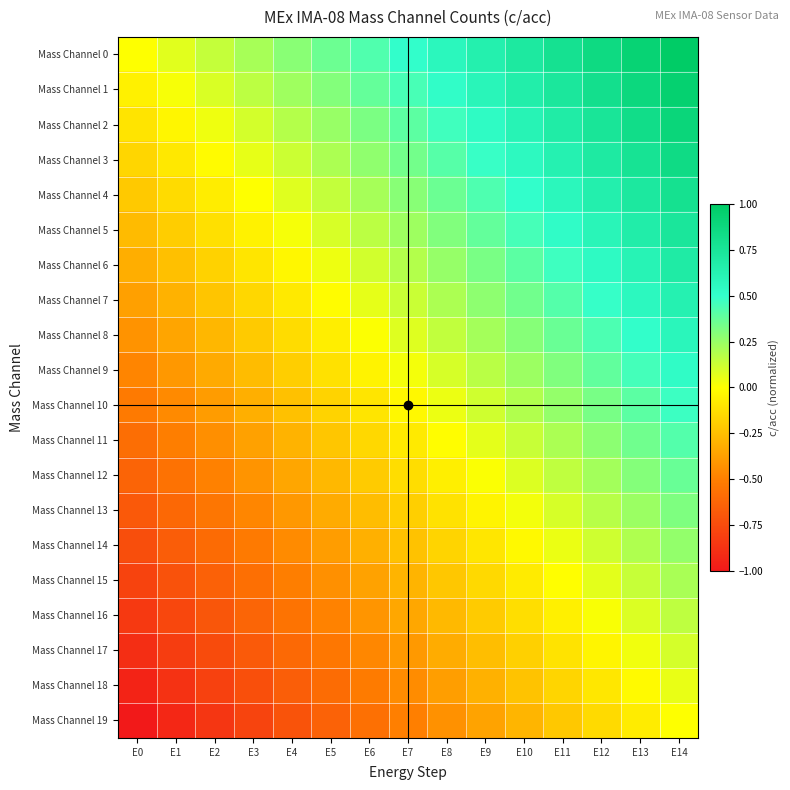

Reading left to right, what are all the values shown in this chart?

Mass Channel 0: E0=0.0	E1=0.1	E2=0.1	E3=0.2	E4=0.3	E5=0.4	E6=0.4	E7=0.5	E8=0.6	E9=0.6	E10=0.7	E11=0.8	E12=0.9	E13=0.9	E14=1.0
Mass Channel 1: E0=-0.1	E1=0.0	E2=0.1	E3=0.2	E4=0.2	E5=0.3	E6=0.4	E7=0.4	E8=0.5	E9=0.6	E10=0.7	E11=0.7	E12=0.8	E13=0.9	E14=0.9
Mass Channel 2: E0=-0.1	E1=-0.0	E2=0.0	E3=0.1	E4=0.2	E5=0.3	E6=0.3	E7=0.4	E8=0.5	E9=0.5	E10=0.6	E11=0.7	E12=0.8	E13=0.8	E14=0.9
Mass Channel 3: E0=-0.2	E1=-0.1	E2=-0.0	E3=0.1	E4=0.1	E5=0.2	E6=0.3	E7=0.3	E8=0.4	E9=0.5	E10=0.6	E11=0.6	E12=0.7	E13=0.8	E14=0.8
Mass Channel 4: E0=-0.2	E1=-0.1	E2=-0.1	E3=0.0	E4=0.1	E5=0.1	E6=0.2	E7=0.3	E8=0.4	E9=0.4	E10=0.5	E11=0.6	E12=0.6	E13=0.7	E14=0.8
Mass Channel 5: E0=-0.3	E1=-0.2	E2=-0.1	E3=-0.0	E4=0.0	E5=0.1	E6=0.2	E7=0.2	E8=0.3	E9=0.4	E10=0.5	E11=0.5	E12=0.6	E13=0.7	E14=0.7
Mass Channel 6: E0=-0.3	E1=-0.2	E2=-0.2	E3=-0.1	E4=-0.0	E5=0.0	E6=0.1	E7=0.2	E8=0.3	E9=0.3	E10=0.4	E11=0.5	E12=0.5	E13=0.6	E14=0.7
Mass Channel 7: E0=-0.4	E1=-0.3	E2=-0.2	E3=-0.2	E4=-0.1	E5=-0.0	E6=0.1	E7=0.1	E8=0.2	E9=0.3	E10=0.3	E11=0.4	E12=0.5	E13=0.6	E14=0.6
Mass Channel 8: E0=-0.4	E1=-0.3	E2=-0.3	E3=-0.2	E4=-0.1	E5=-0.1	E6=0.0	E7=0.1	E8=0.2	E9=0.2	E10=0.3	E11=0.4	E12=0.4	E13=0.5	E14=0.6
Mass Channel 9: E0=-0.5	E1=-0.4	E2=-0.3	E3=-0.3	E4=-0.2	E5=-0.1	E6=-0.0	E7=0.0	E8=0.1	E9=0.2	E10=0.2	E11=0.3	E12=0.4	E13=0.5	E14=0.5
Mass Channel 10: E0=-0.5	E1=-0.5	E2=-0.4	E3=-0.3	E4=-0.2	E5=-0.2	E6=-0.1	E7=-0.0	E8=0.0	E9=0.1	E10=0.2	E11=0.3	E12=0.3	E13=0.4	E14=0.5
Mass Channel 11: E0=-0.6	E1=-0.5	E2=-0.4	E3=-0.4	E4=-0.3	E5=-0.2	E6=-0.2	E7=-0.1	E8=-0.0	E9=0.1	E10=0.1	E11=0.2	E12=0.3	E13=0.3	E14=0.4
Mass Channel 12: E0=-0.6	E1=-0.6	E2=-0.5	E3=-0.4	E4=-0.3	E5=-0.3	E6=-0.2	E7=-0.1	E8=-0.1	E9=0.0	E10=0.1	E11=0.2	E12=0.2	E13=0.3	E14=0.4
Mass Channel 13: E0=-0.7	E1=-0.6	E2=-0.5	E3=-0.5	E4=-0.4	E5=-0.3	E6=-0.3	E7=-0.2	E8=-0.1	E9=-0.0	E10=0.0	E11=0.1	E12=0.2	E13=0.2	E14=0.3
Mass Channel 14: E0=-0.7	E1=-0.7	E2=-0.6	E3=-0.5	E4=-0.5	E5=-0.4	E6=-0.3	E7=-0.2	E8=-0.2	E9=-0.1	E10=-0.0	E11=0.0	E12=0.1	E13=0.2	E14=0.3
Mass Channel 15: E0=-0.8	E1=-0.7	E2=-0.6	E3=-0.6	E4=-0.5	E5=-0.4	E6=-0.4	E7=-0.3	E8=-0.2	E9=-0.1	E10=-0.1	E11=-0.0	E12=0.1	E13=0.1	E14=0.2
Mass Channel 16: E0=-0.8	E1=-0.8	E2=-0.7	E3=-0.6	E4=-0.6	E5=-0.5	E6=-0.4	E7=-0.3	E8=-0.3	E9=-0.2	E10=-0.1	E11=-0.1	E12=0.0	E13=0.1	E14=0.2
Mass Channel 17: E0=-0.9	E1=-0.8	E2=-0.8	E3=-0.7	E4=-0.6	E5=-0.5	E6=-0.5	E7=-0.4	E8=-0.3	E9=-0.3	E10=-0.2	E11=-0.1	E12=-0.0	E13=0.0	E14=0.1
Mass Channel 18: E0=-0.9	E1=-0.9	E2=-0.8	E3=-0.7	E4=-0.7	E5=-0.6	E6=-0.5	E7=-0.4	E8=-0.4	E9=-0.3	E10=-0.2	E11=-0.2	E12=-0.1	E13=-0.0	E14=0.1
Mass Channel 19: E0=-1.0	E1=-0.9	E2=-0.9	E3=-0.8	E4=-0.7	E5=-0.6	E6=-0.6	E7=-0.5	E8=-0.4	E9=-0.4	E10=-0.3	E11=-0.2	E12=-0.1	E13=-0.1	E14=0.0